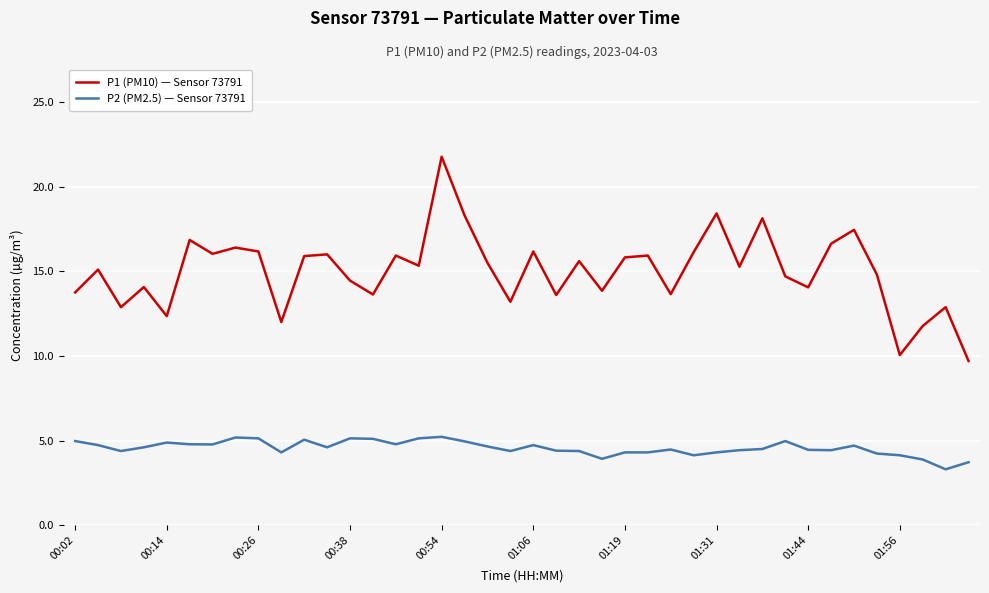

List the series in order of their peak value, lowest first.

P2 (PM2.5) — Sensor 73791, P1 (PM10) — Sensor 73791